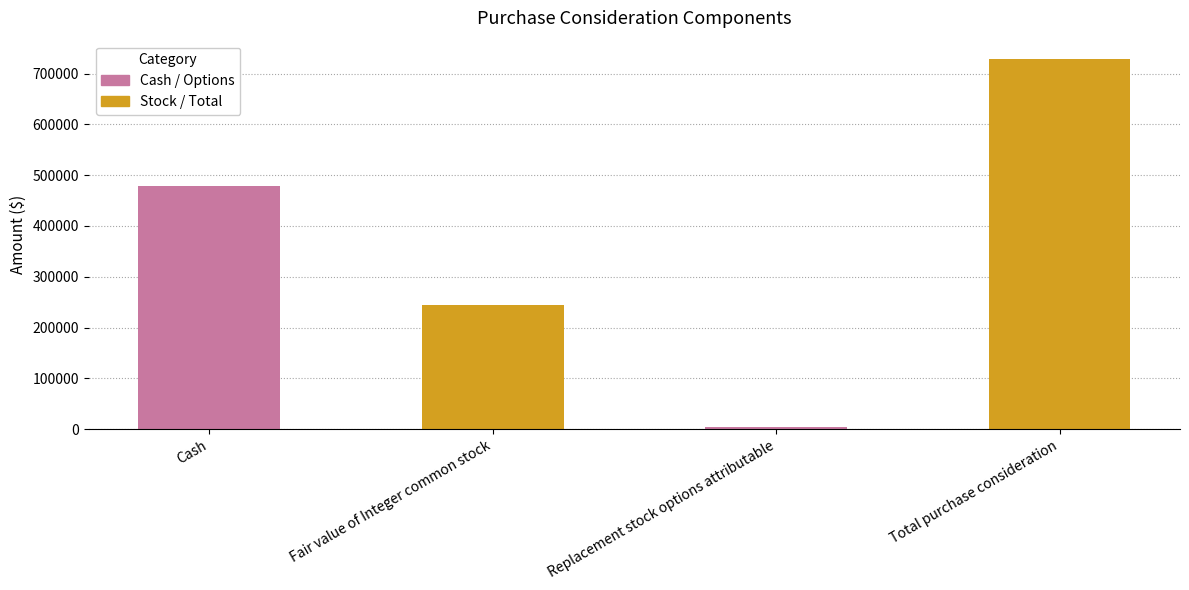

What position from the left is Fair value of Integer common stock?

2